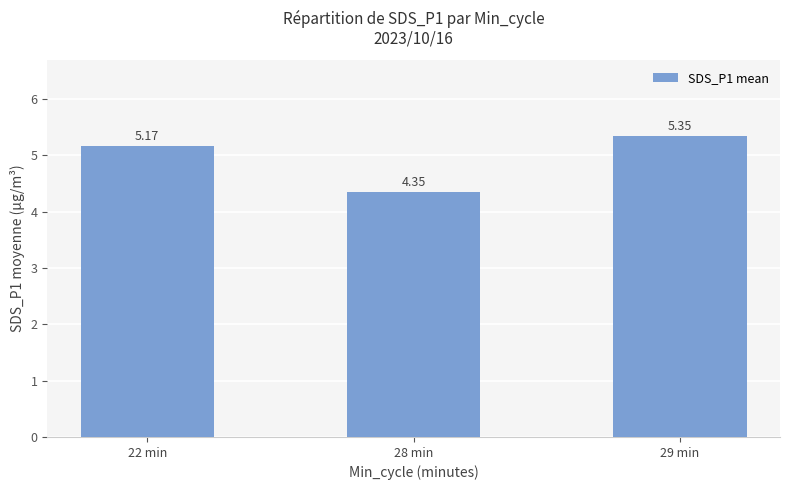

How many data points are above 5?

2